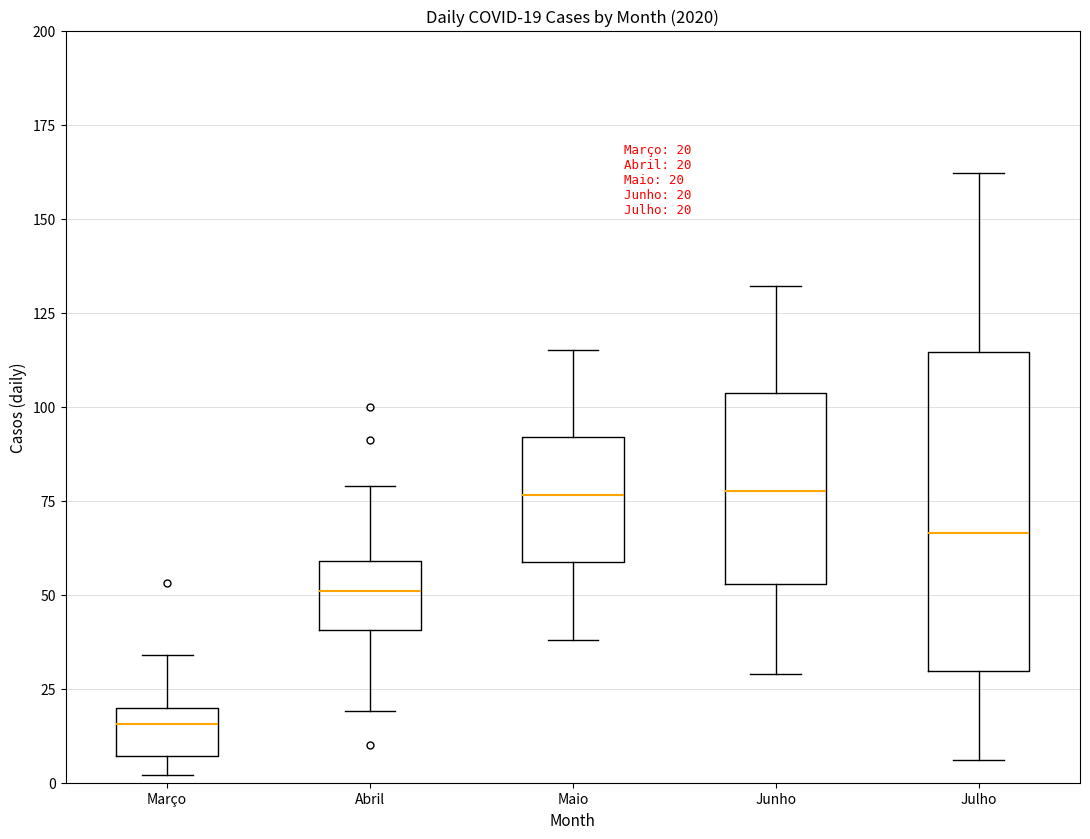

Which box is the tallest, from its lower edge to its upper edge?

Julho